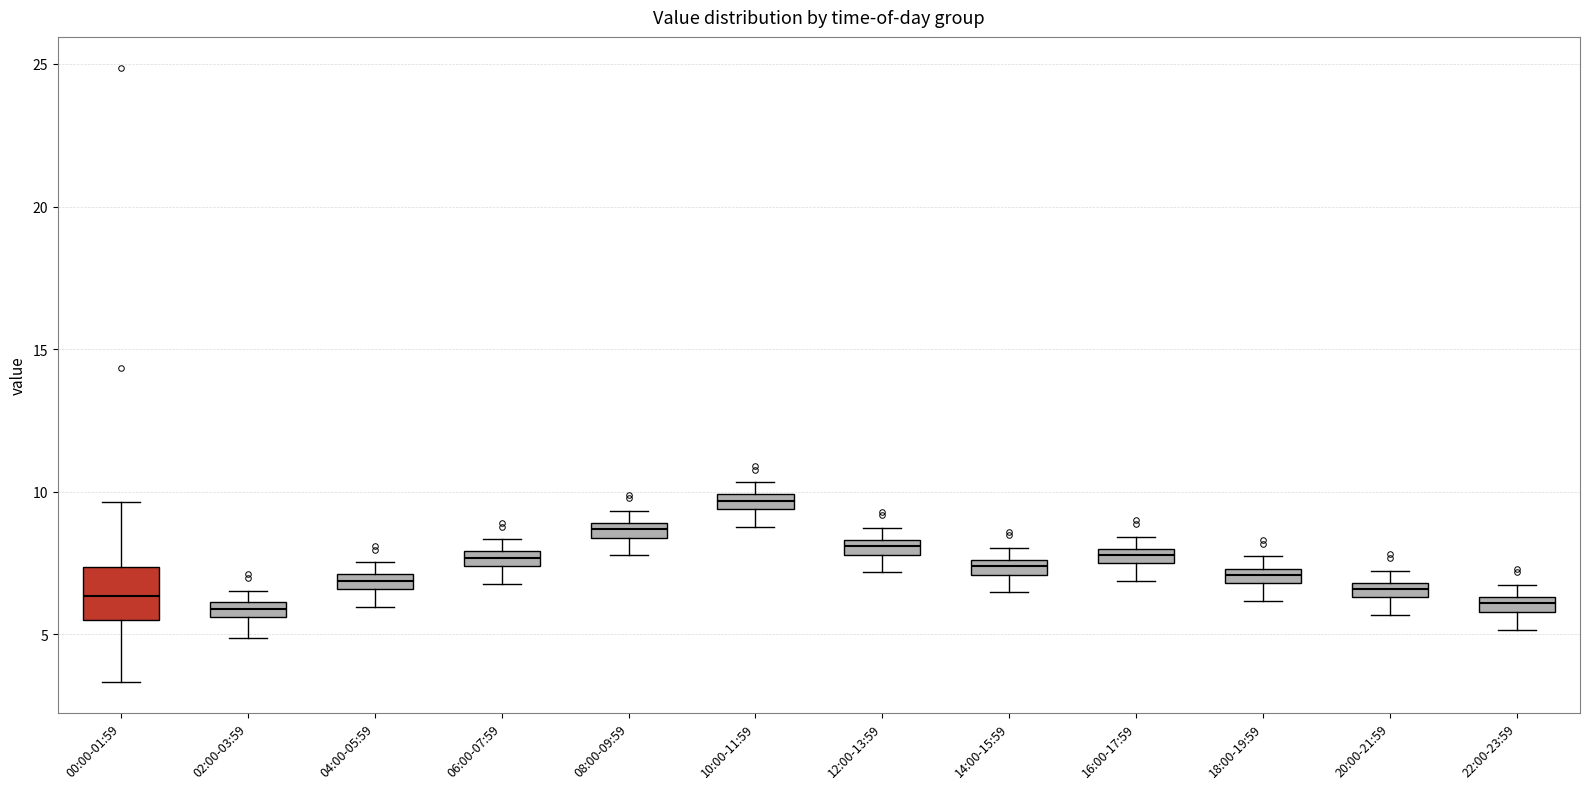

Where does the lower whisker of the box for 06:00-07:59 end on the y-axis? The values are not printed on the chart, so give them approximately, as read against the axis.

7.0